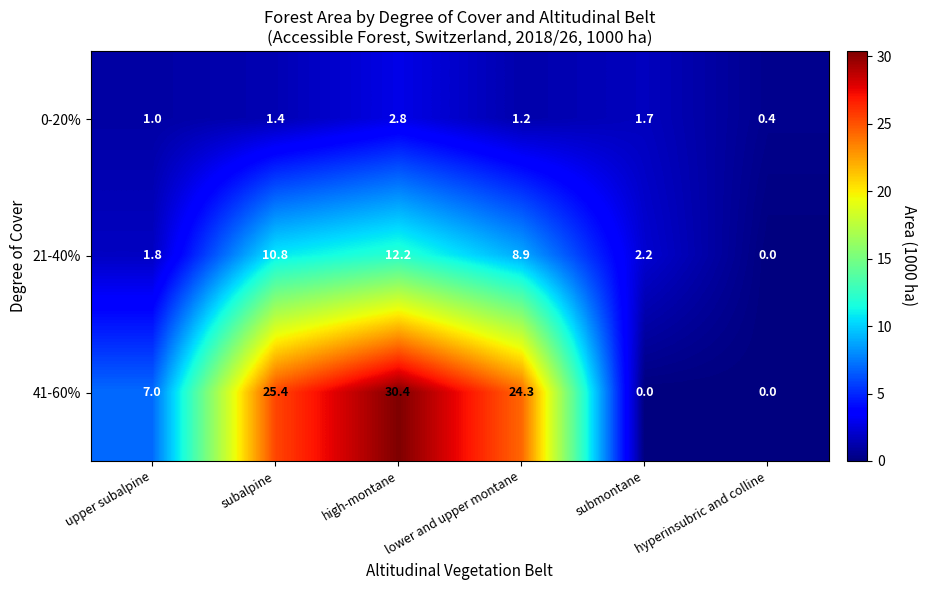

True or false: 41-60% has a value of 25.4 at subalpine.

True